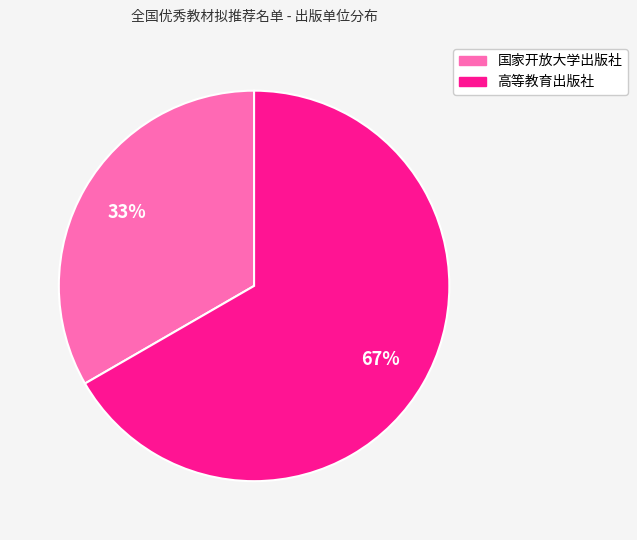

Is 国家开放大学出版社 the majority of the pie?

No